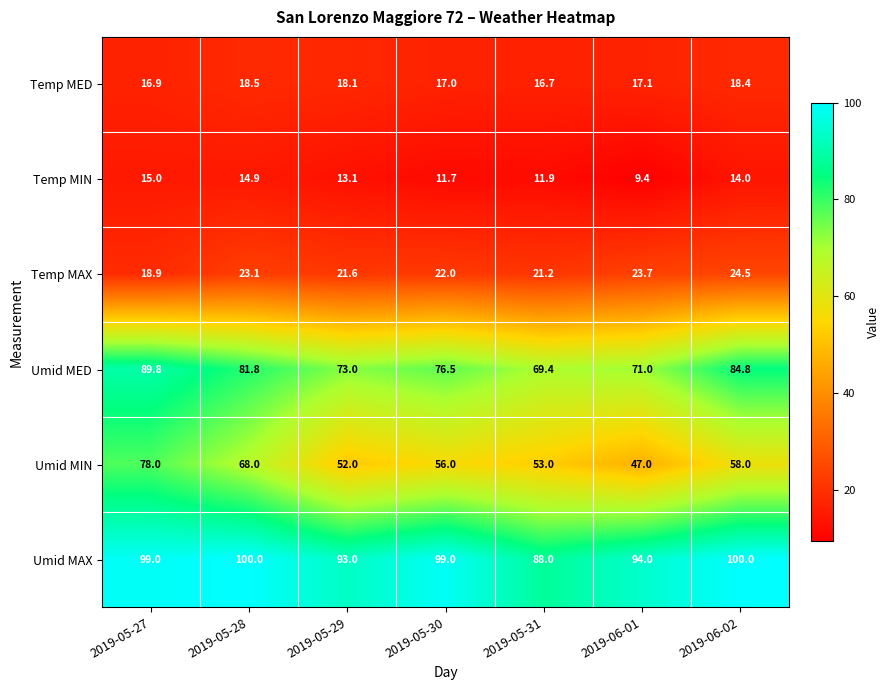

What is the greatest value displayed?

100.0